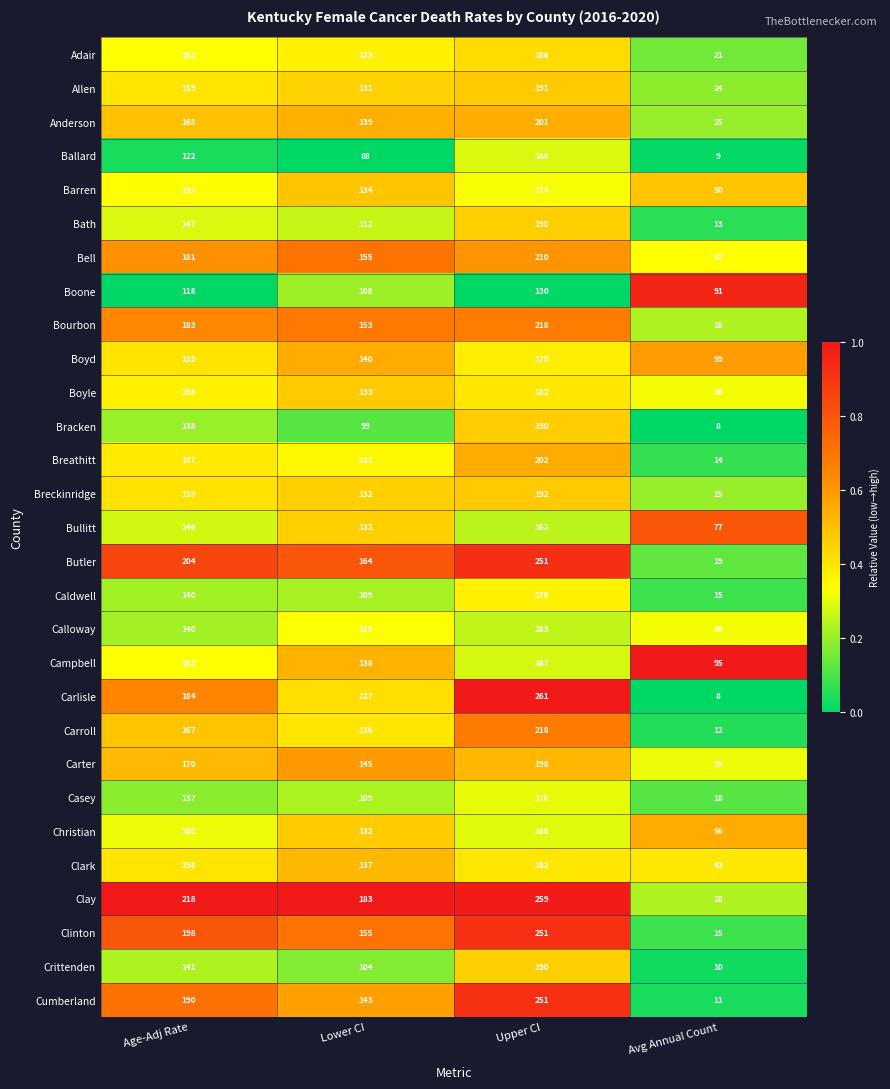

Which series has the largest total across all categories?

Clay